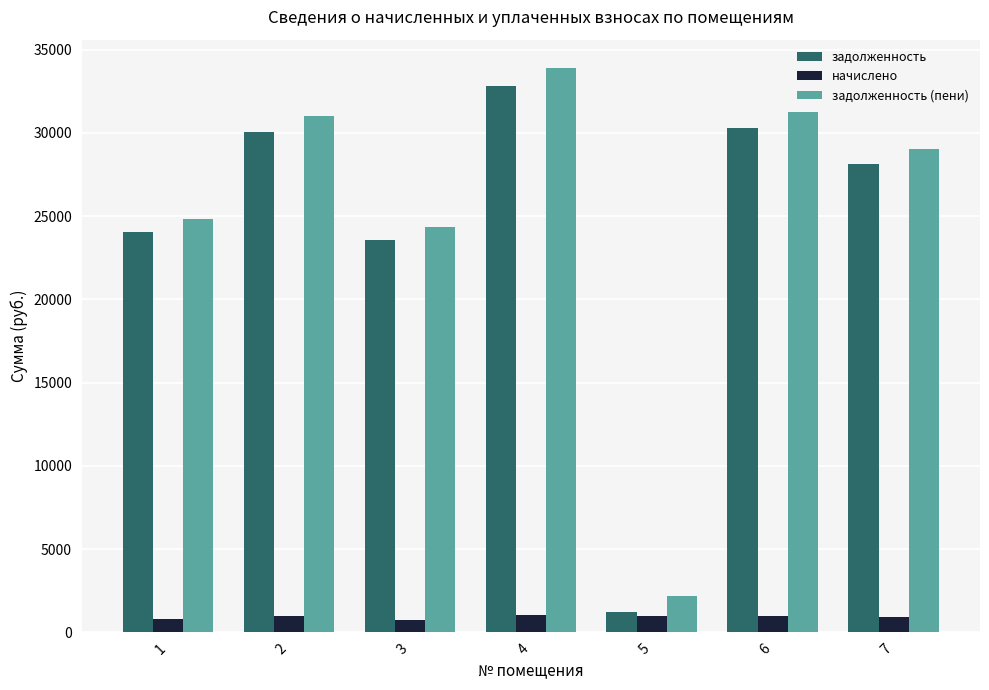

The value of задолженность (пени) at 5 is 2206.7. True or false?

True